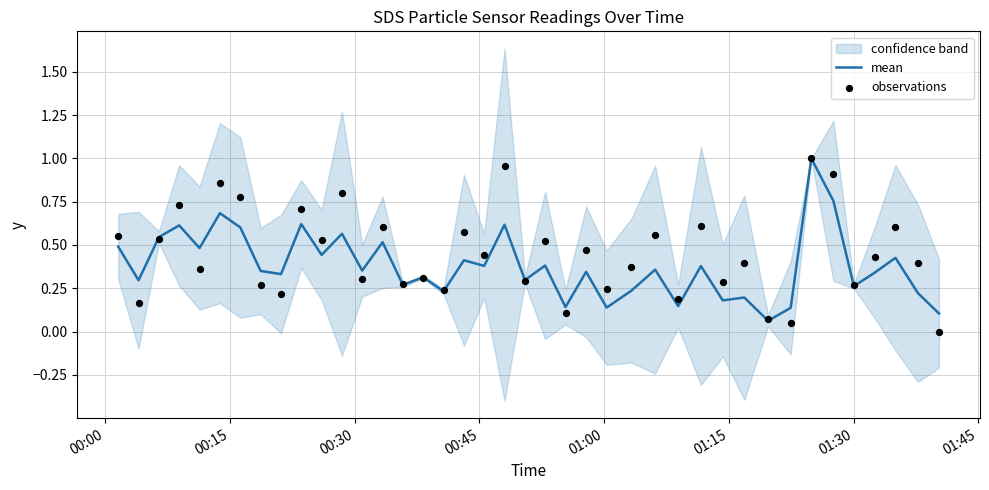

At how many categories does at least one series exceed 0?

40